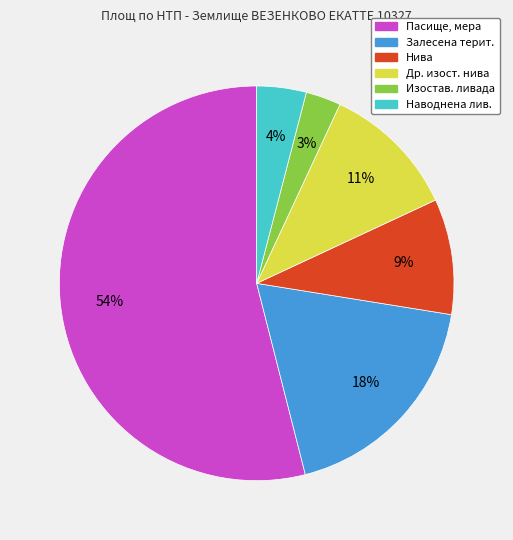

Is there any slice that represents more than half of the pie?

Yes